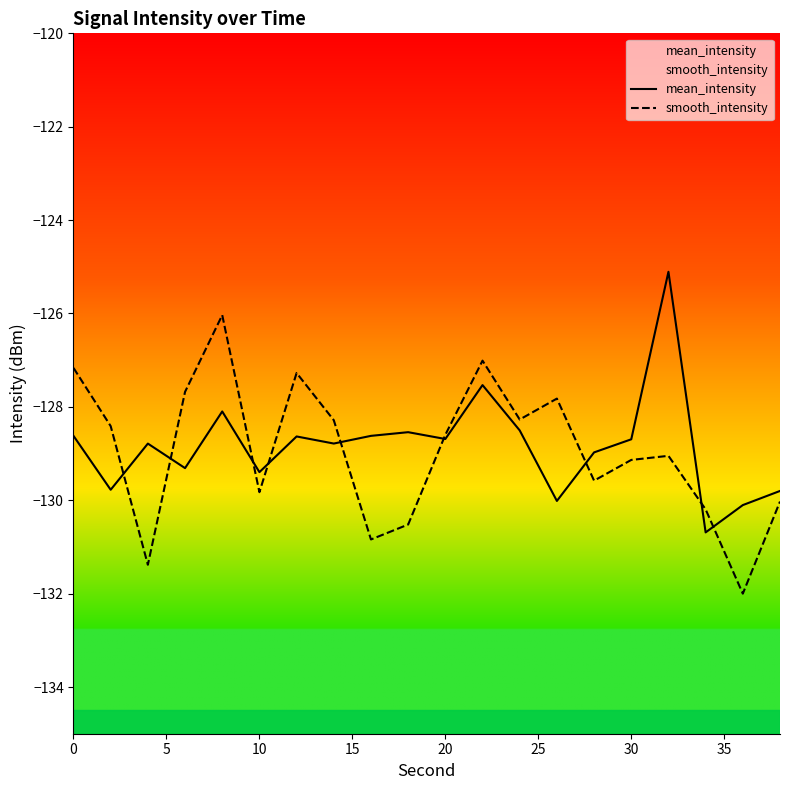

What is the total value across all series at 10?

-259.2